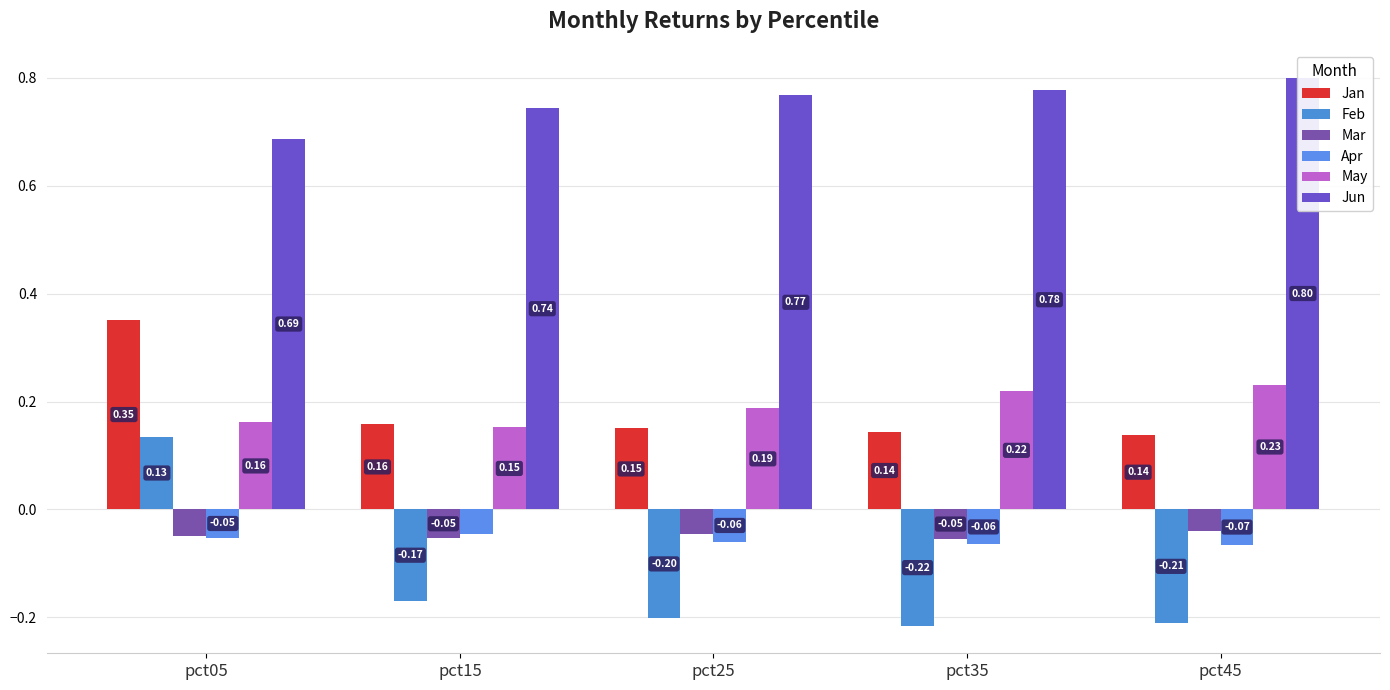

What is the value of the Apr bar at the 1st from the left?

-0.1